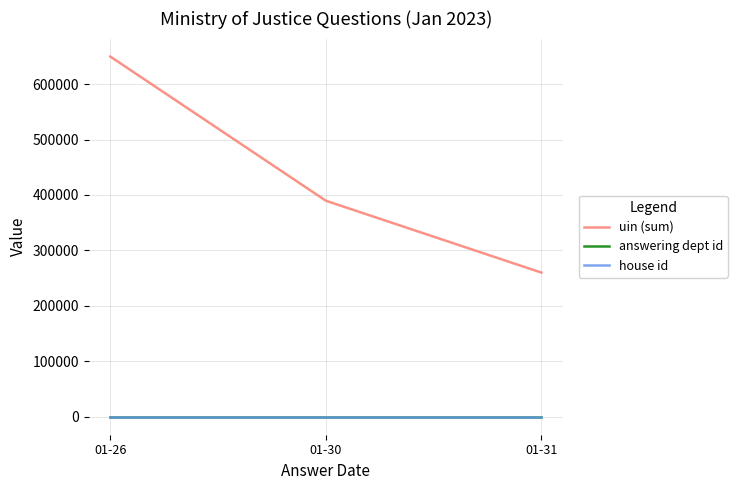

What is the minimum value shown in the chart?

1